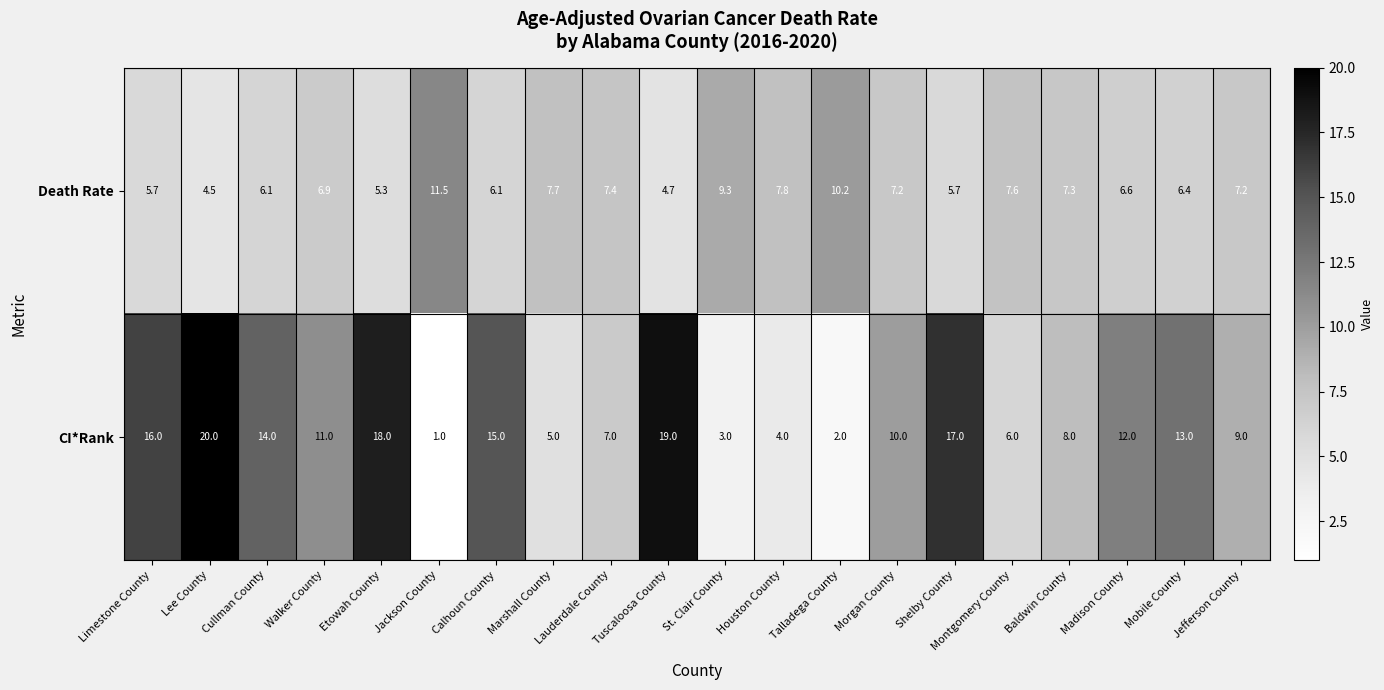

Count the number of categories in the chart.

20